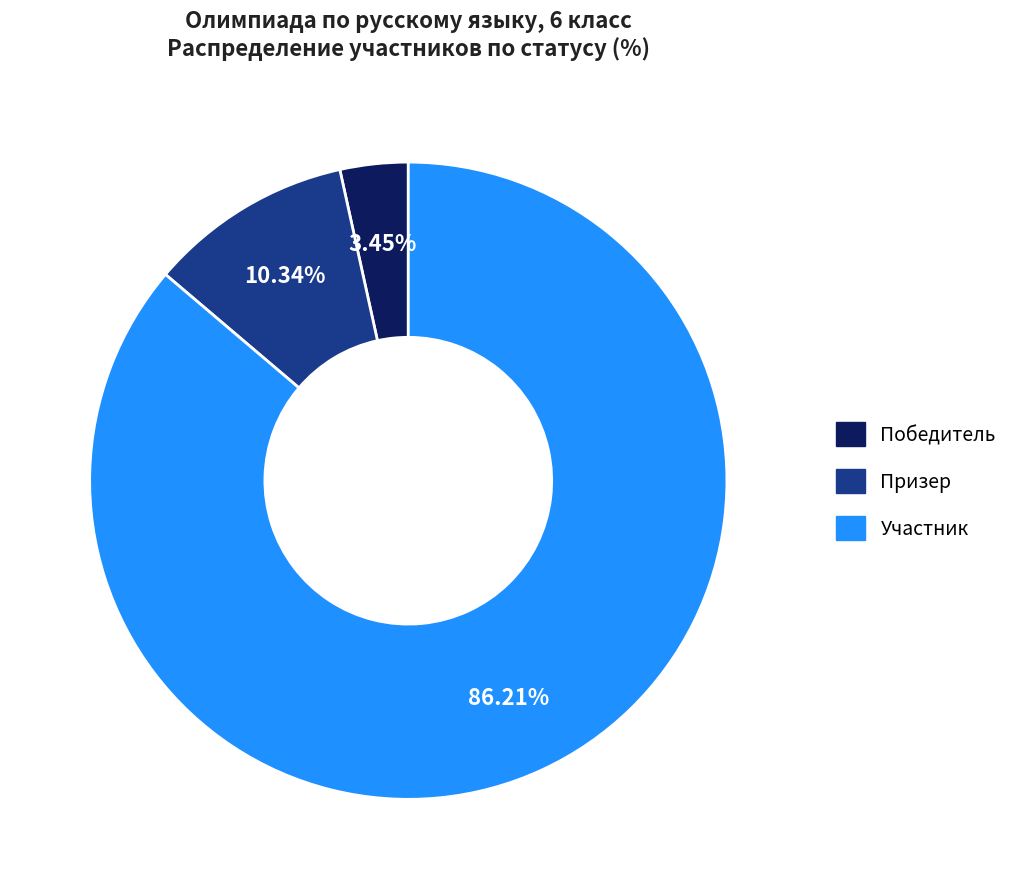

Count the number of slices in the pie.

3